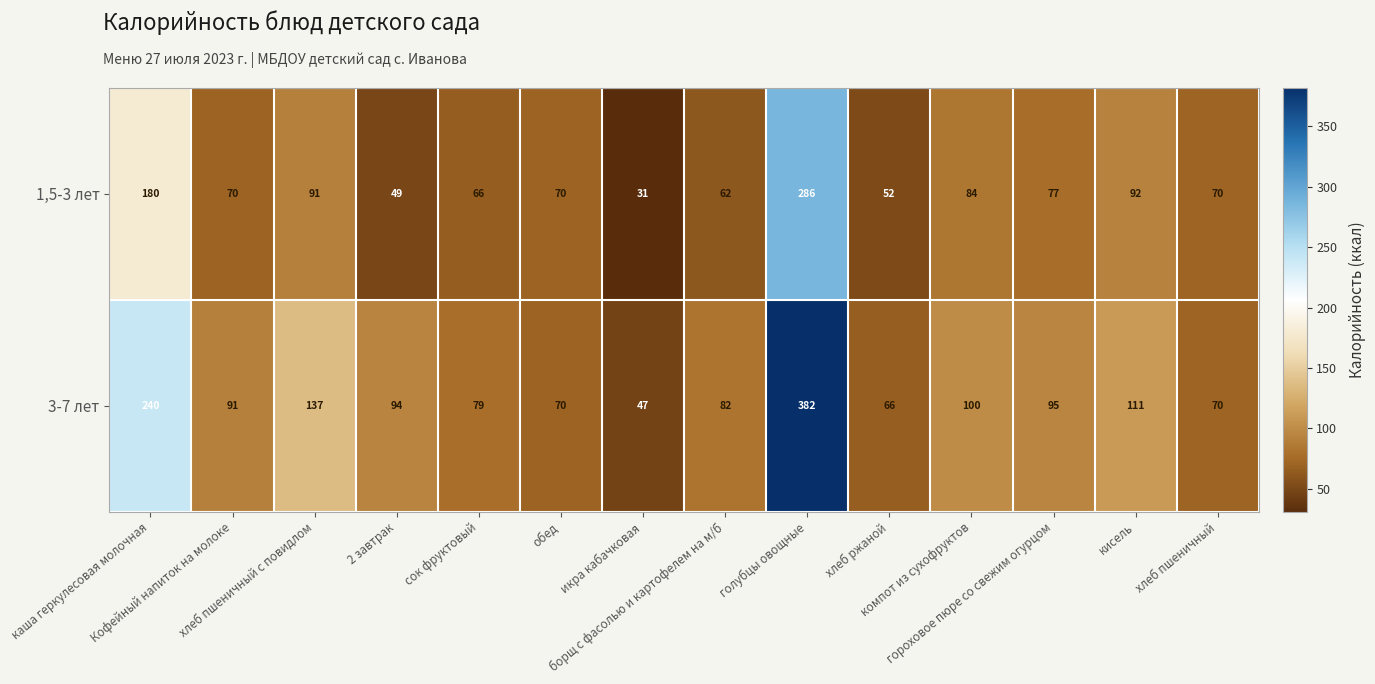

What is the smallest value displayed?

31